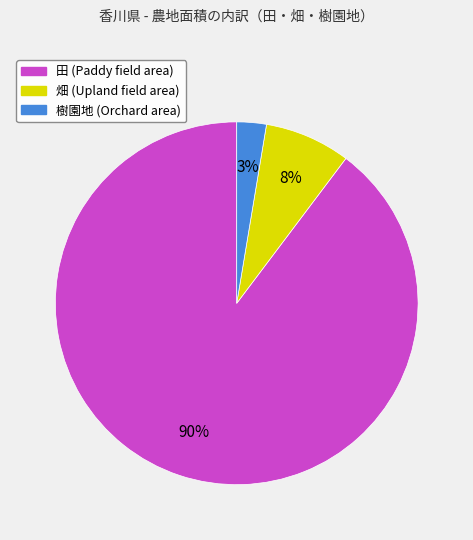

To the nearest percent, what is the average slice percentage?

33%